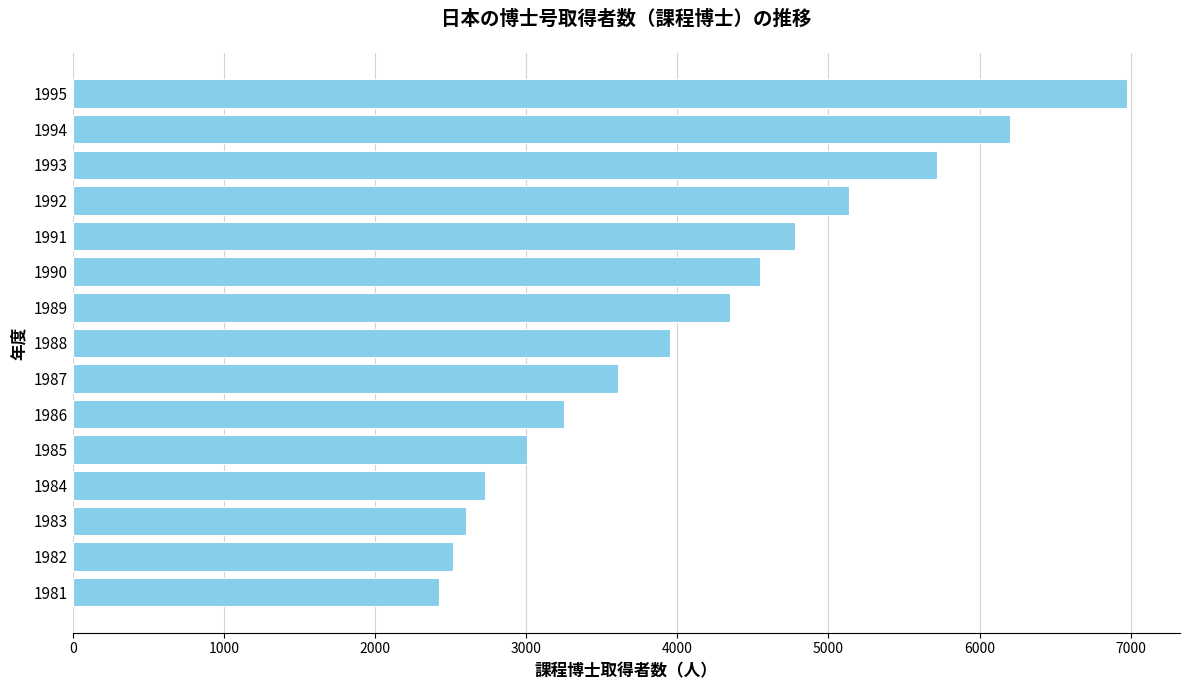

What is the sum of all values?

61787